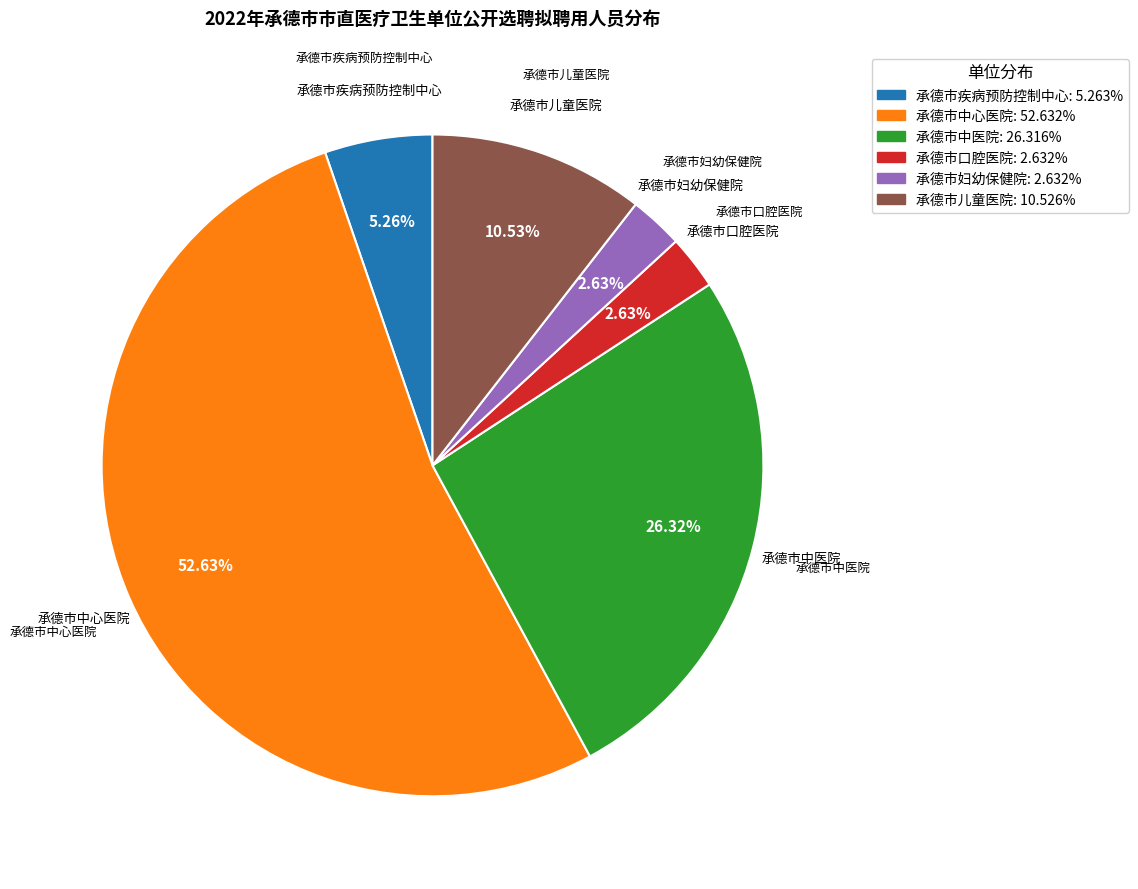

The 承德市中医院 slice represents 15% of the pie. True or false?

False